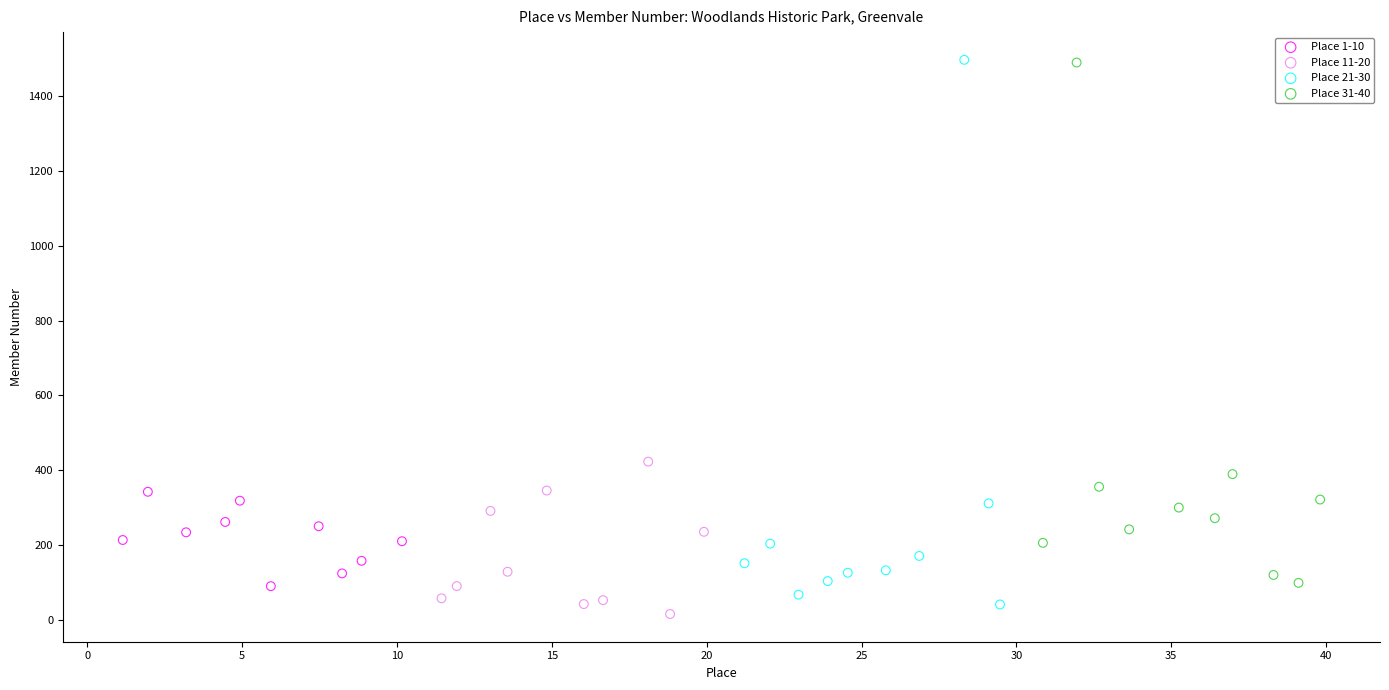

Which series contains the lowest Y value?

Place 11-20